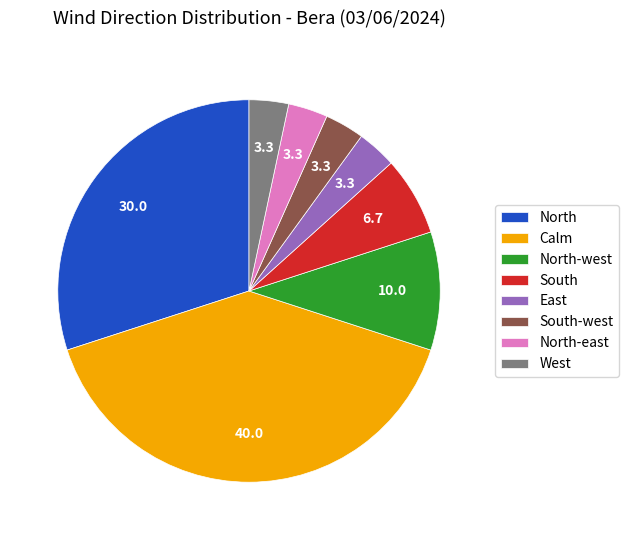

True or false: North-west accounts for 1% of the total.

False